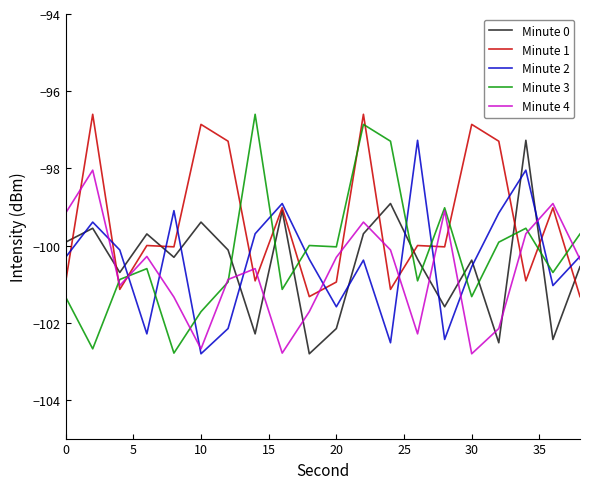

Which series ends up on top after the final intersection of Minute 3 and Minute 2?

Minute 3